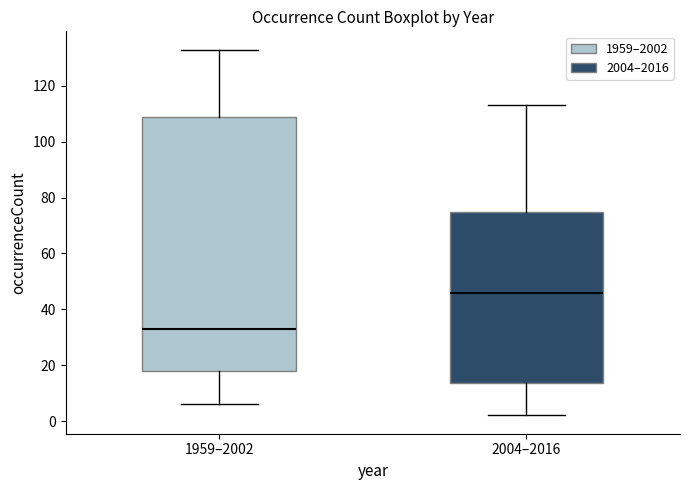

Which box is the tallest, from its lower edge to its upper edge?

1959–2002